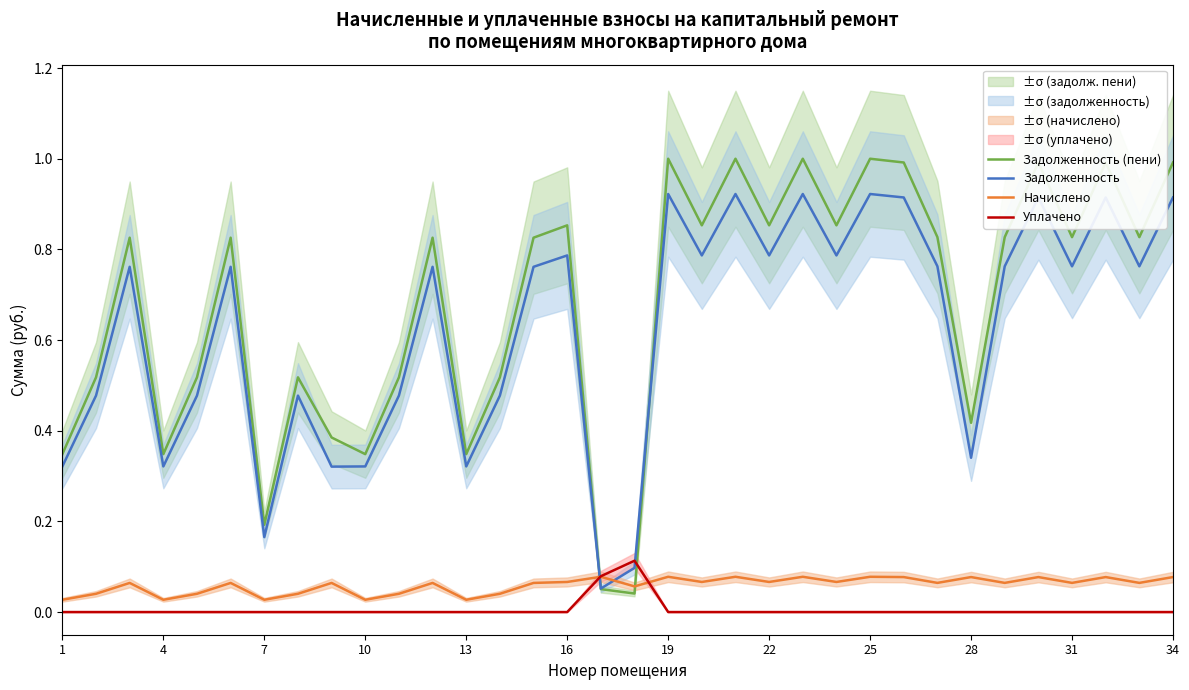

How many intersections are there between Уплачено and Задолженность?

2